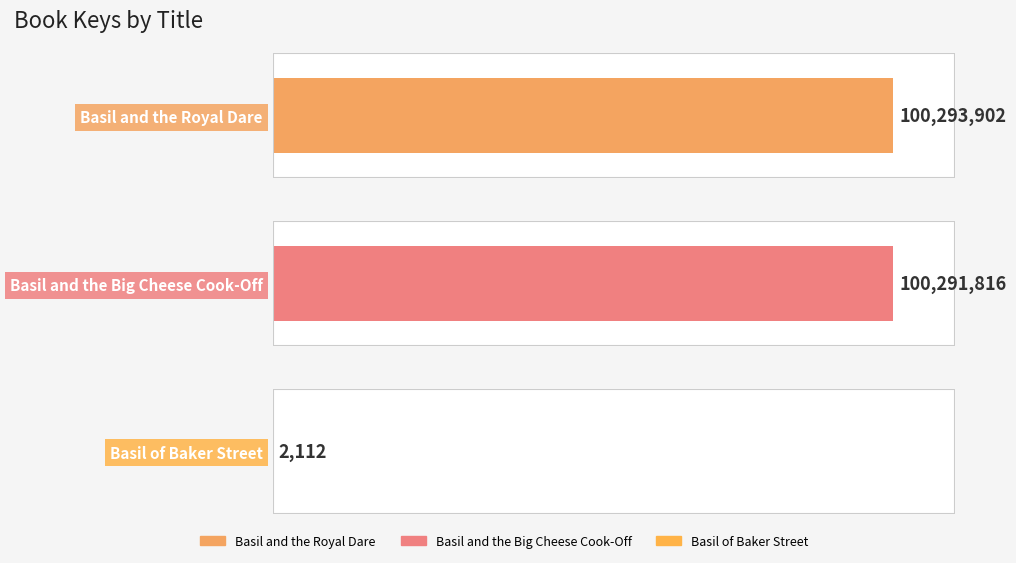

What is the change in value from Basil and the Royal Dare to Basil and the Big Cheese Cook-Off?

-2086